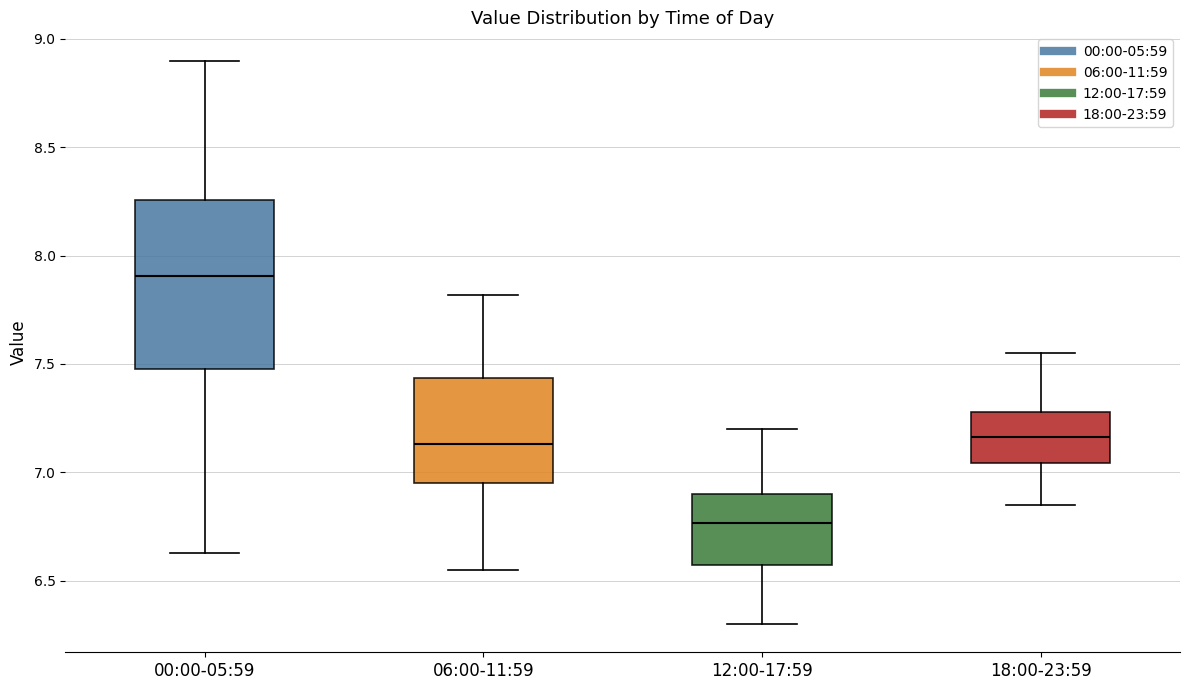

Comparing the boxes themselves (not the whiskers), which one is the tallest?

00:00-05:59